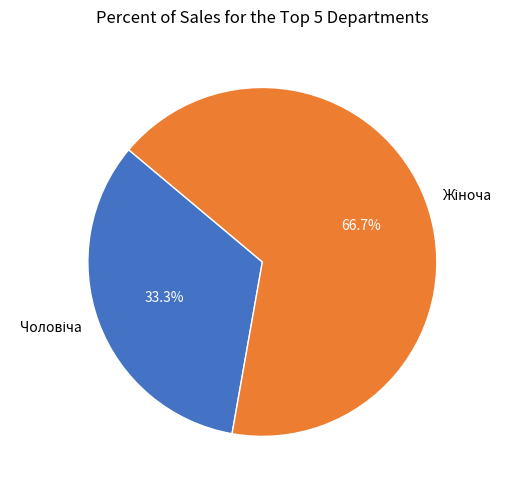

Count the number of slices in the pie.

2